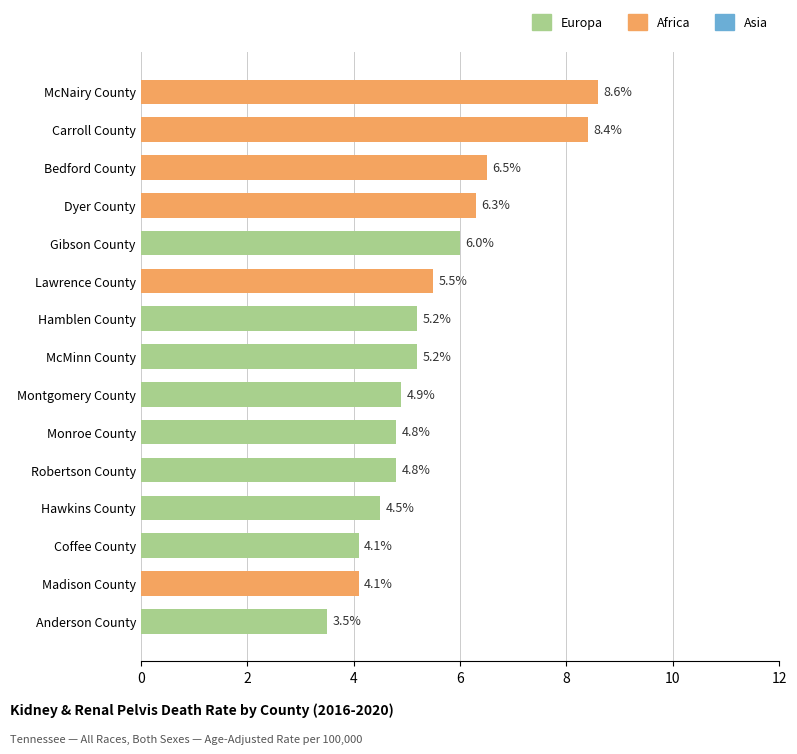

Reading top to bottom, transcribe all the data shown in this chart.

8.6	8.4	6.5	6.3	6.0	5.5	5.2	5.2	4.9	4.8	4.8	4.5	4.1	4.1	3.5